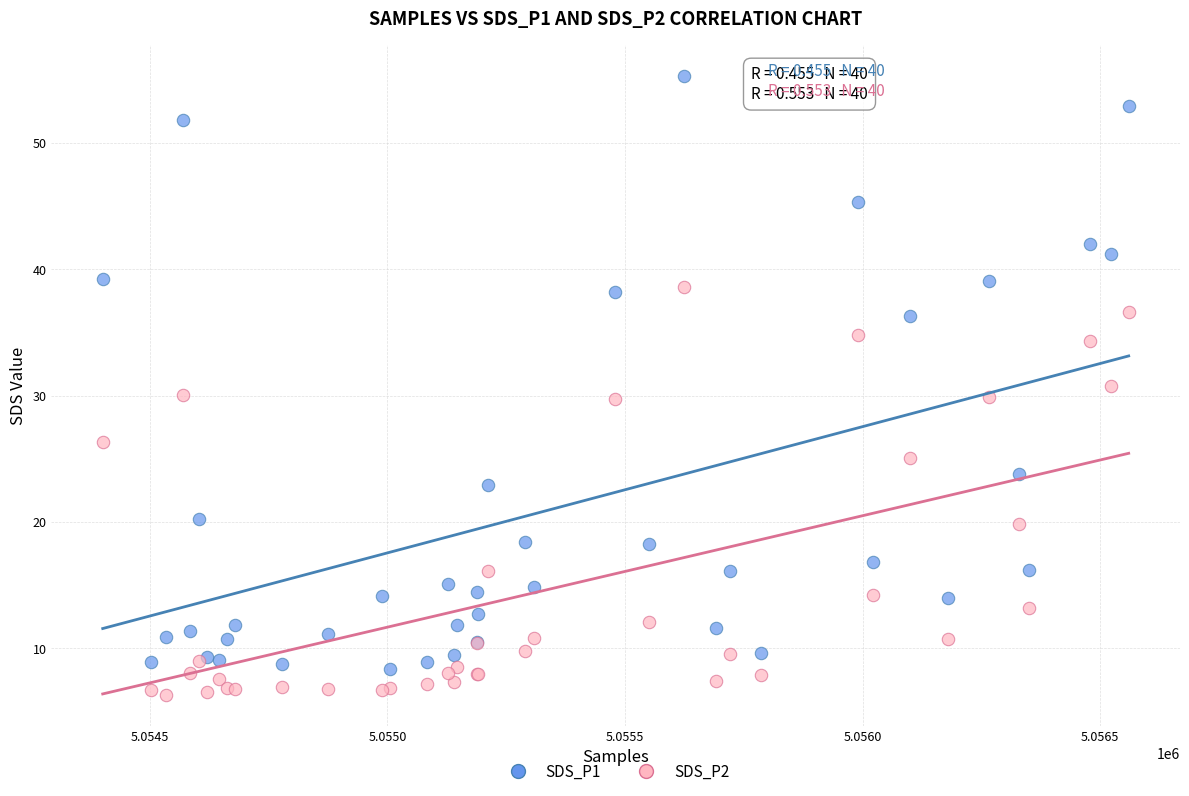

What is the X range (max minus min) for the scatter plot?

2159.0